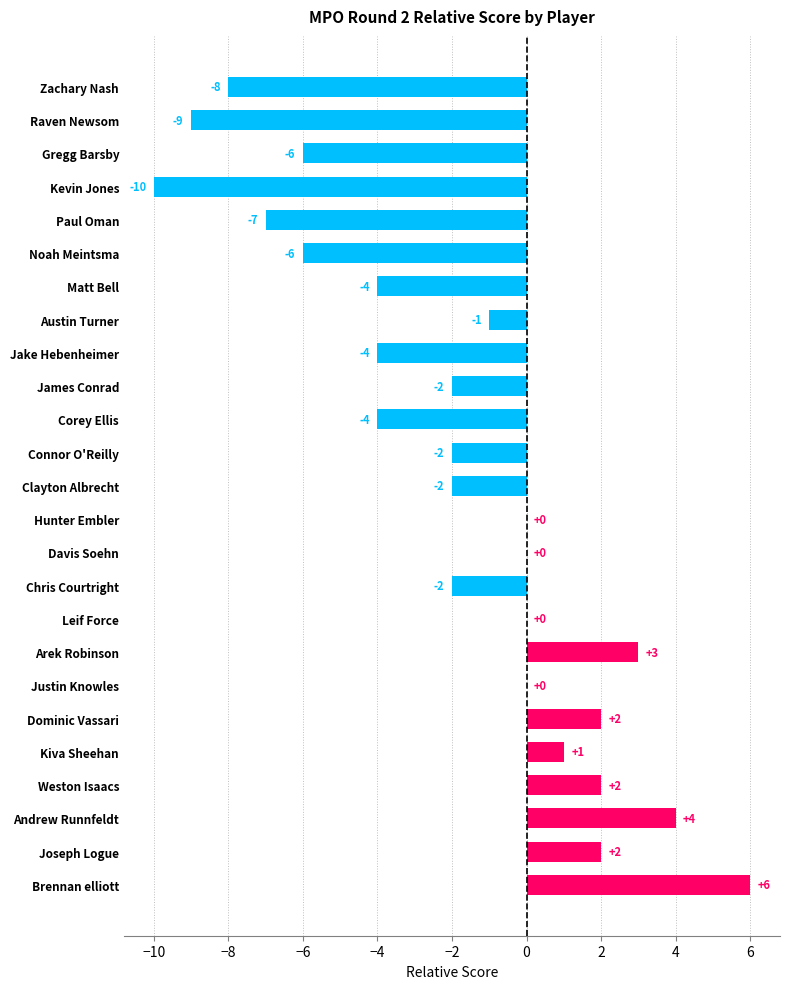

How many data points does each series have?

25